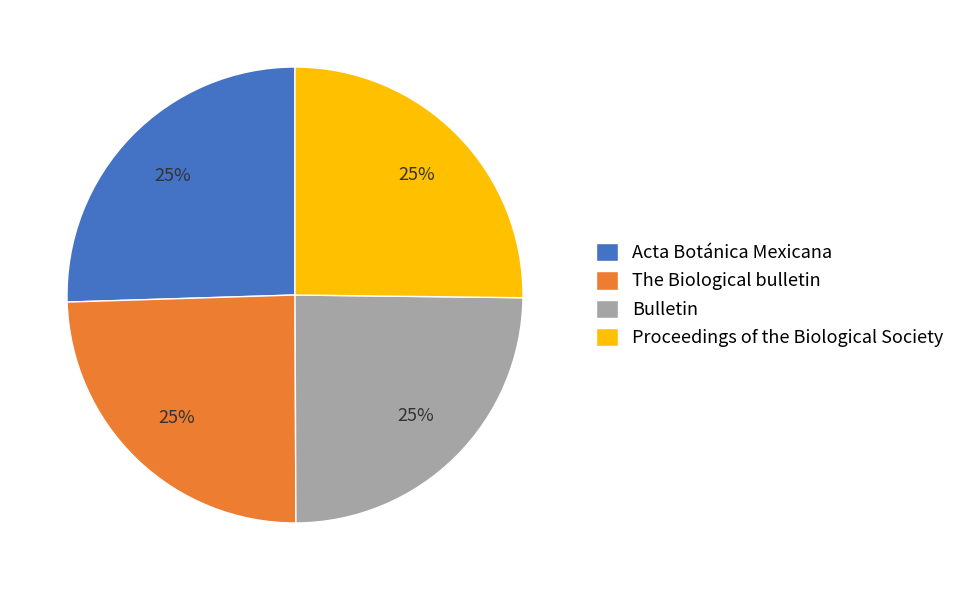

Does any single category account for the majority?

No